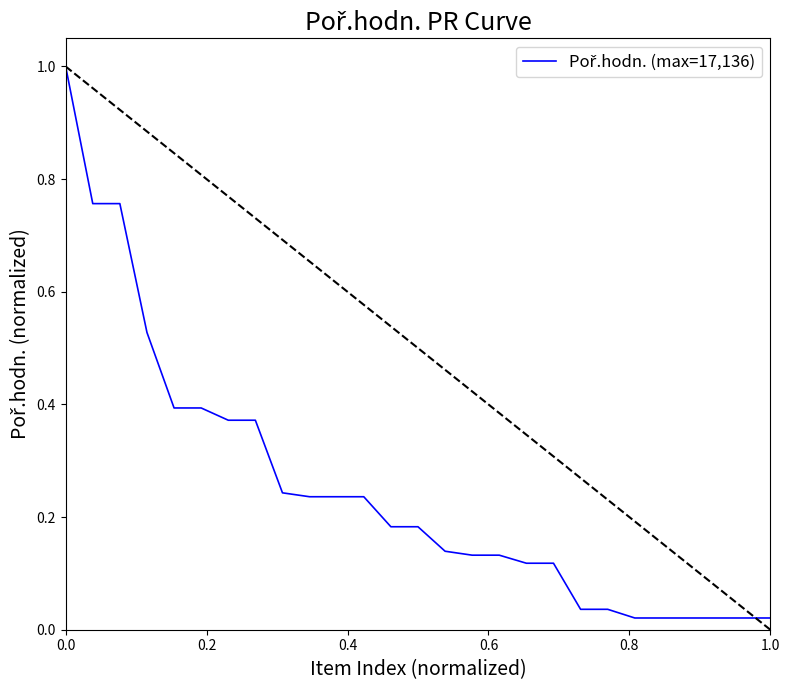

Does the chart display data point markers on the line(s)?

No